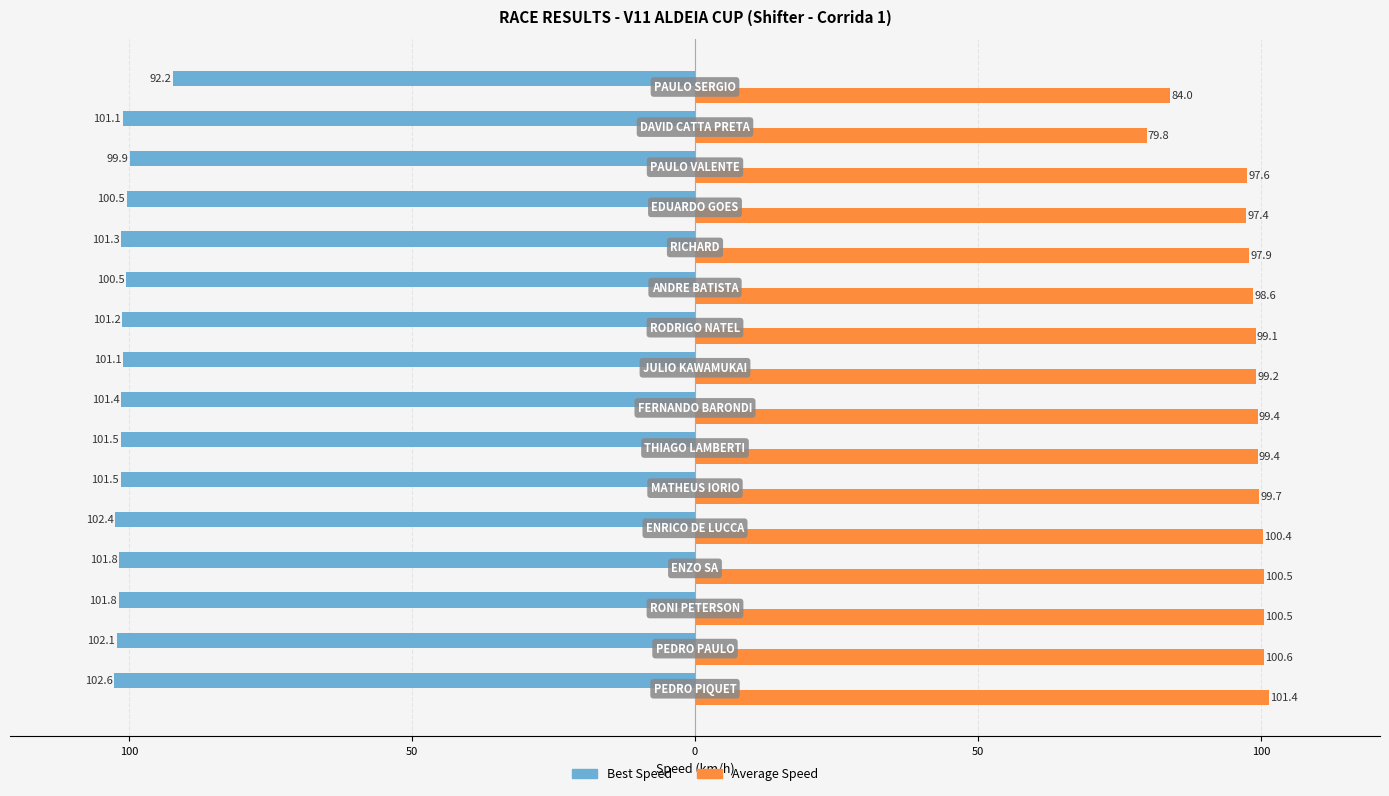

What are all the series names shown in the legend?

Best Speed, Average Speed